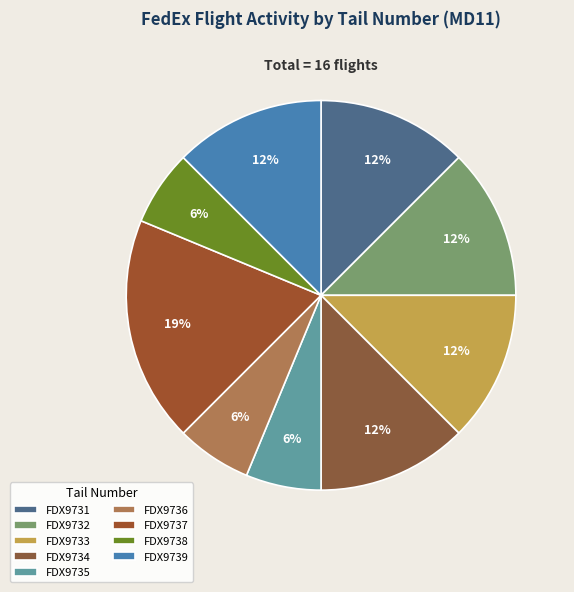

Count the number of slices in the pie.

9